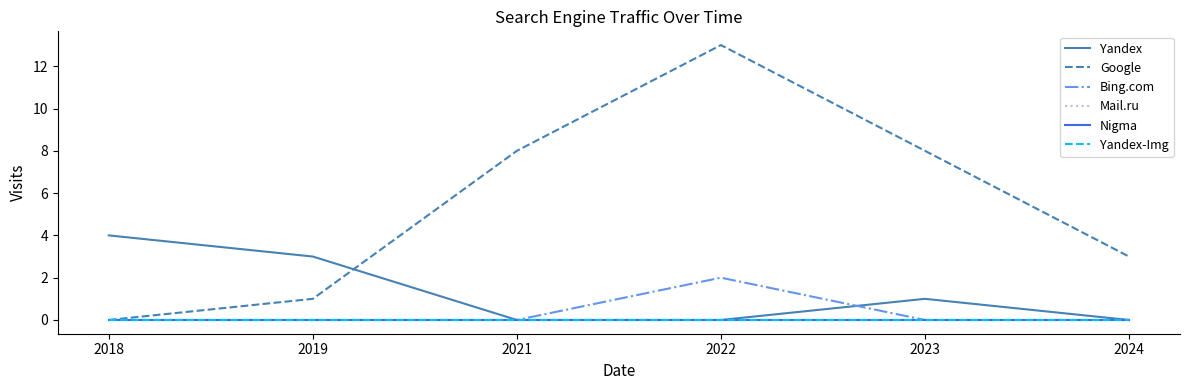

Does the chart display data point markers on the line(s)?

No